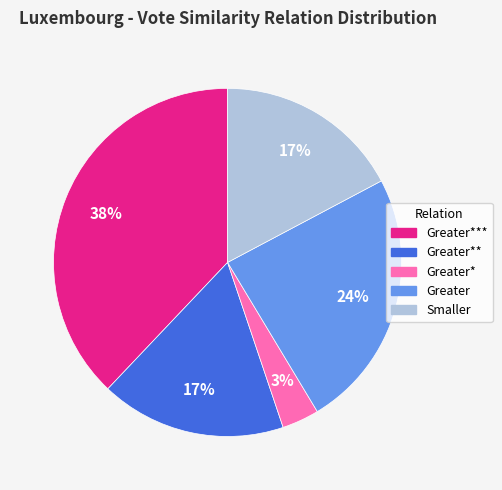

Is there a majority slice in this chart?

No